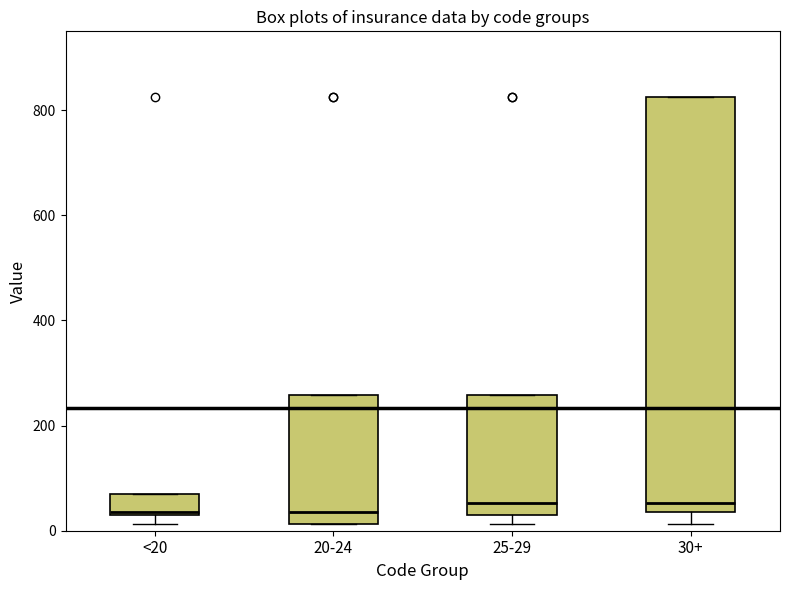

Reading left to right, read every box against the y-axis: the position of its median line, the range the box covers, and the ends of its whiskers. The values are not printed on the chart, so give them approximately, as read against the axis.

<20: median 40, box 40 to 60, whiskers 20 to 60
20-24: median 40, box 20 to 260, whiskers 20 to 260
25-29: median 60, box 40 to 260, whiskers 20 to 260
30+: median 60, box 40 to 820, whiskers 20 to 820